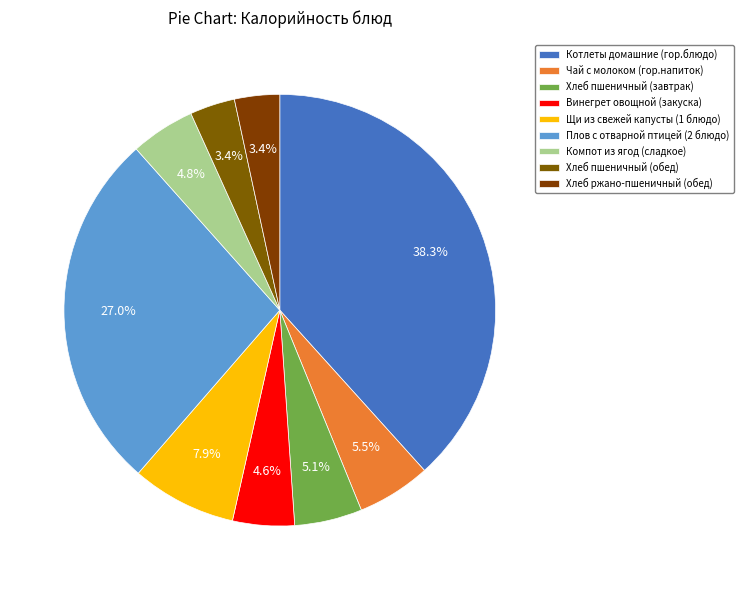

The Компот из ягод (сладкое) slice represents 5% of the pie. True or false?

True